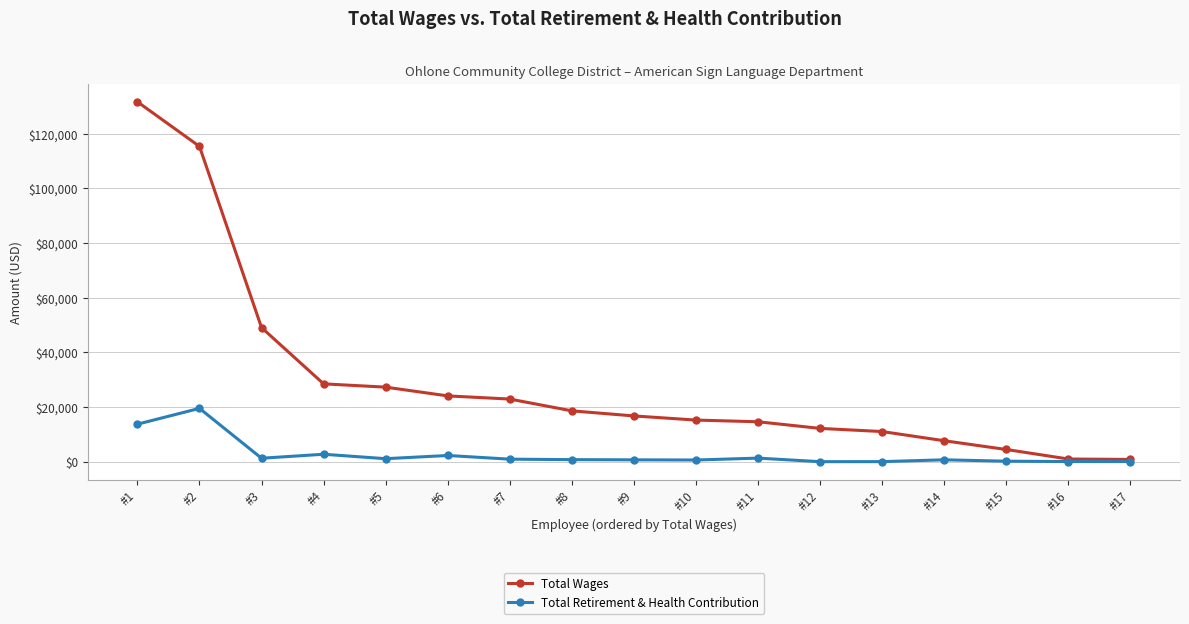

At which label does Total Wages first exceed 16735?

#1